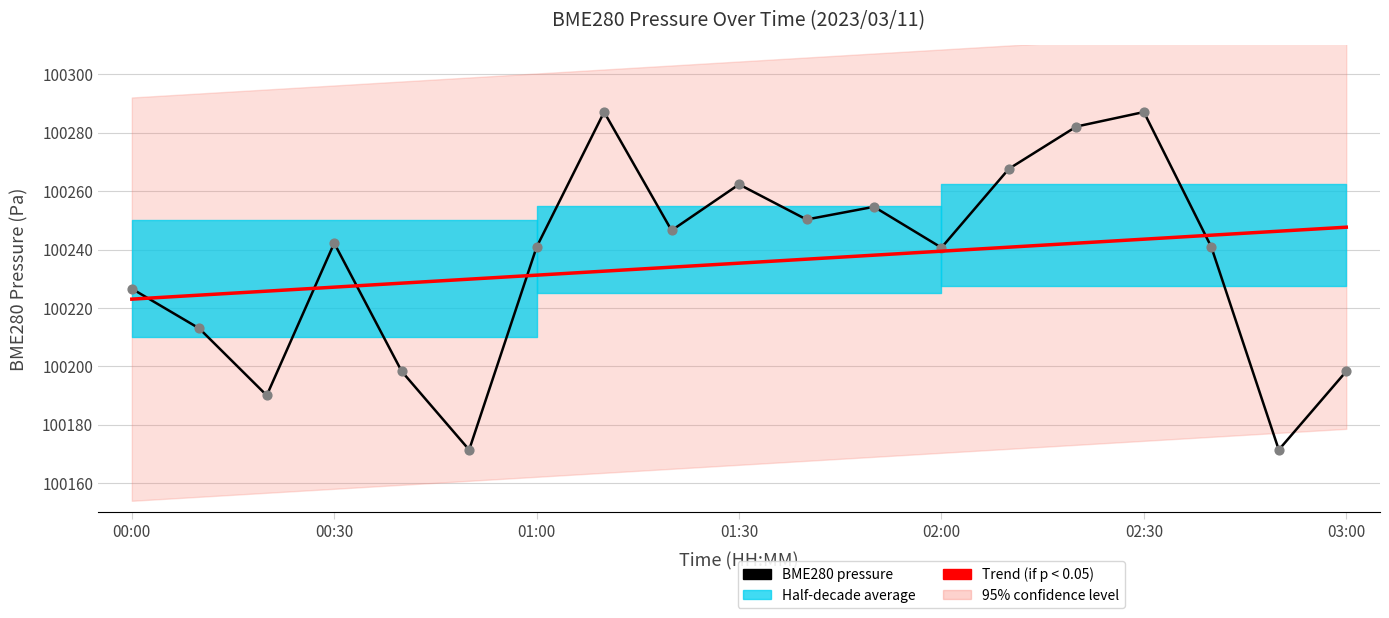

At which category is the sum across all series the highest?

02:30